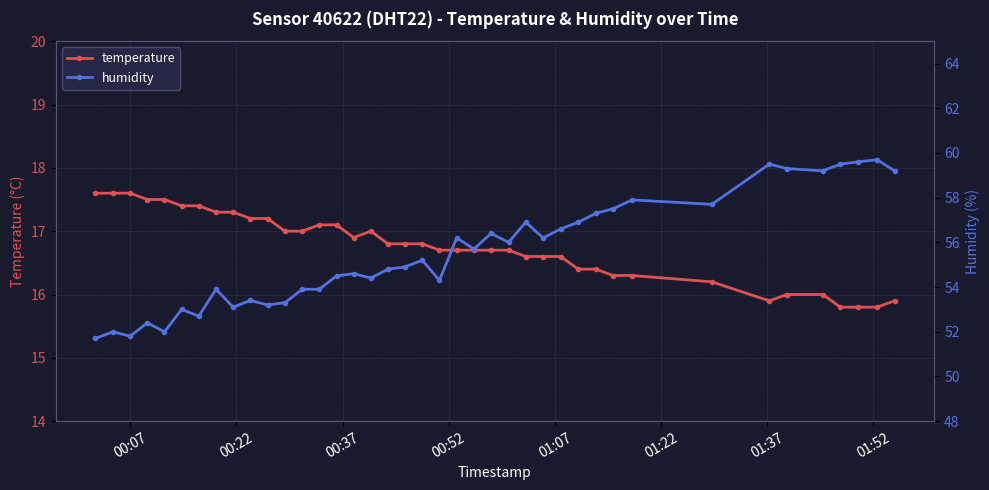

What are all the series names shown in the legend?

temperature, humidity